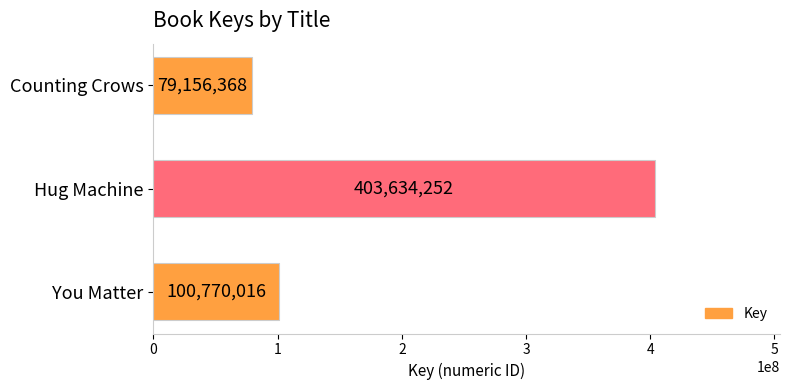

Does the chart contain any negative values?

No